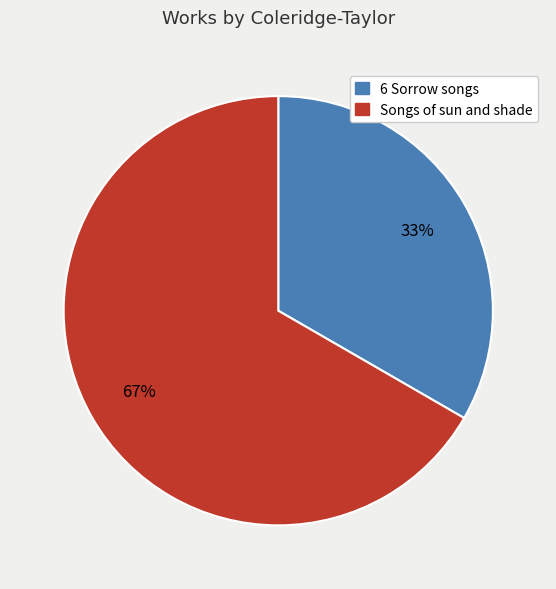

What is the smallest slice in the pie chart?

6 Sorrow songs